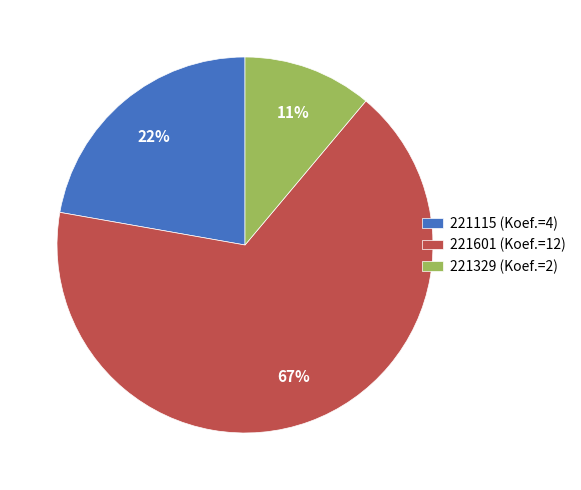

What percentage is the 221329 slice, to the nearest percent?

11%